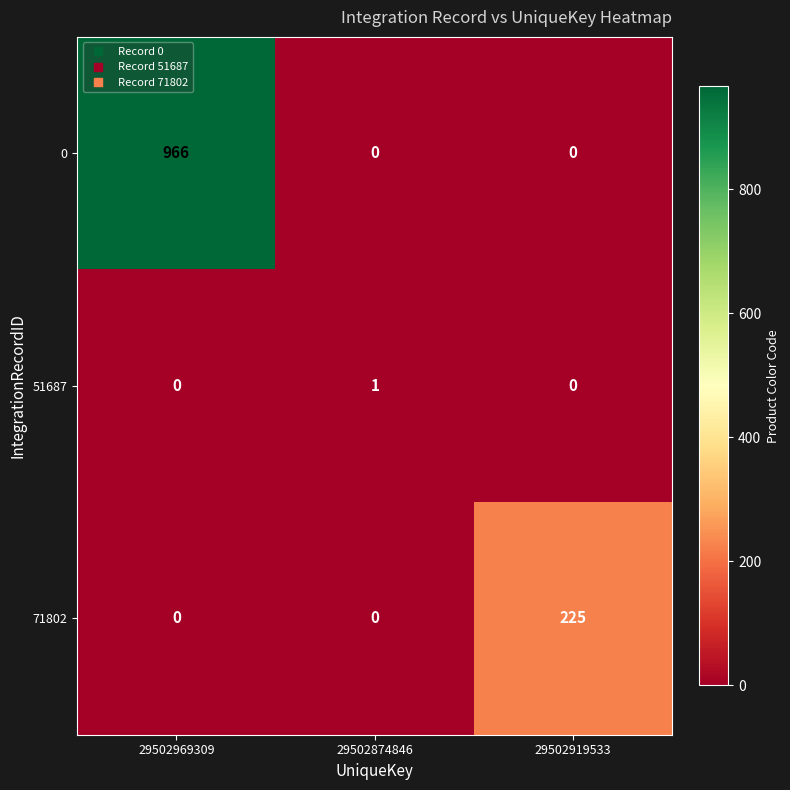

How many 0 values are between 0 and 966?

3